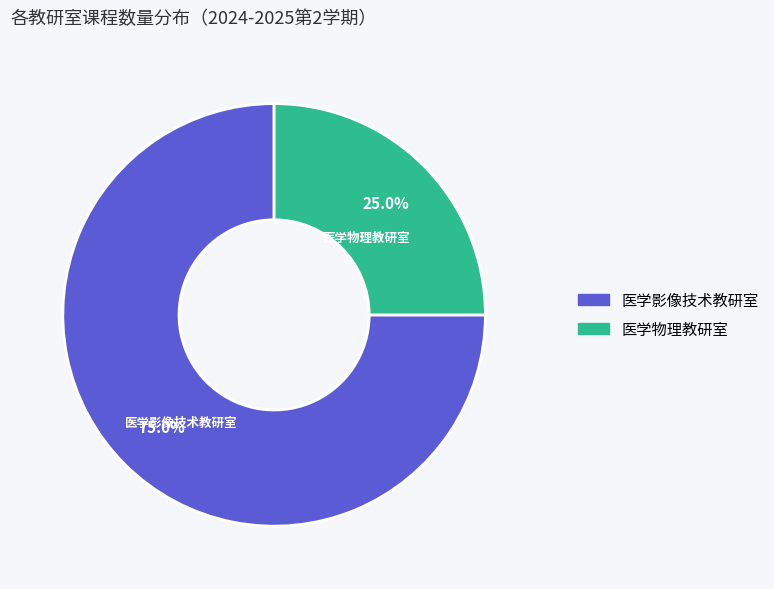

What percentage is NOT represented by 医学物理教研室?

75.0%